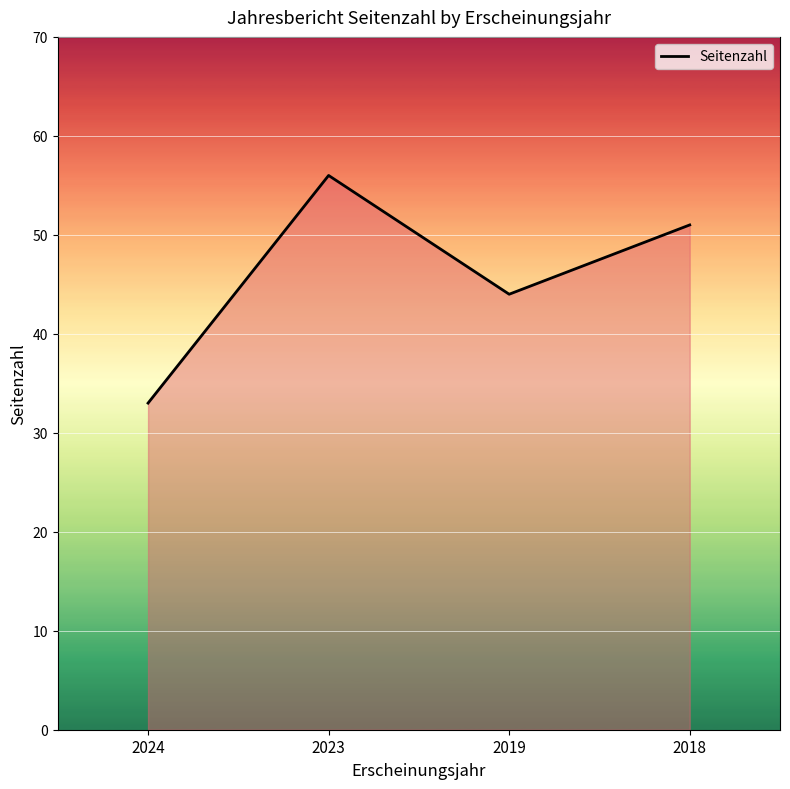

What is the difference between the maximum and minimum values?

23